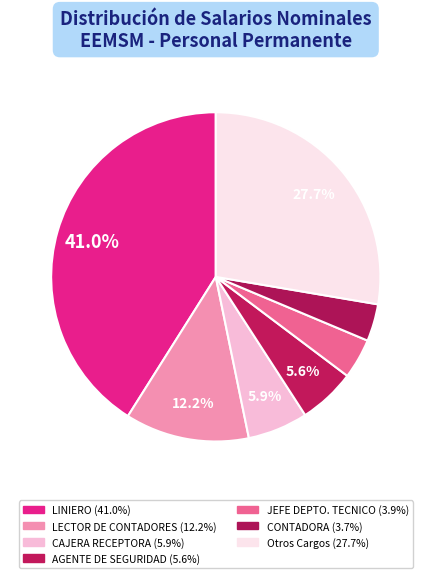

Count the number of slices in the pie.

7